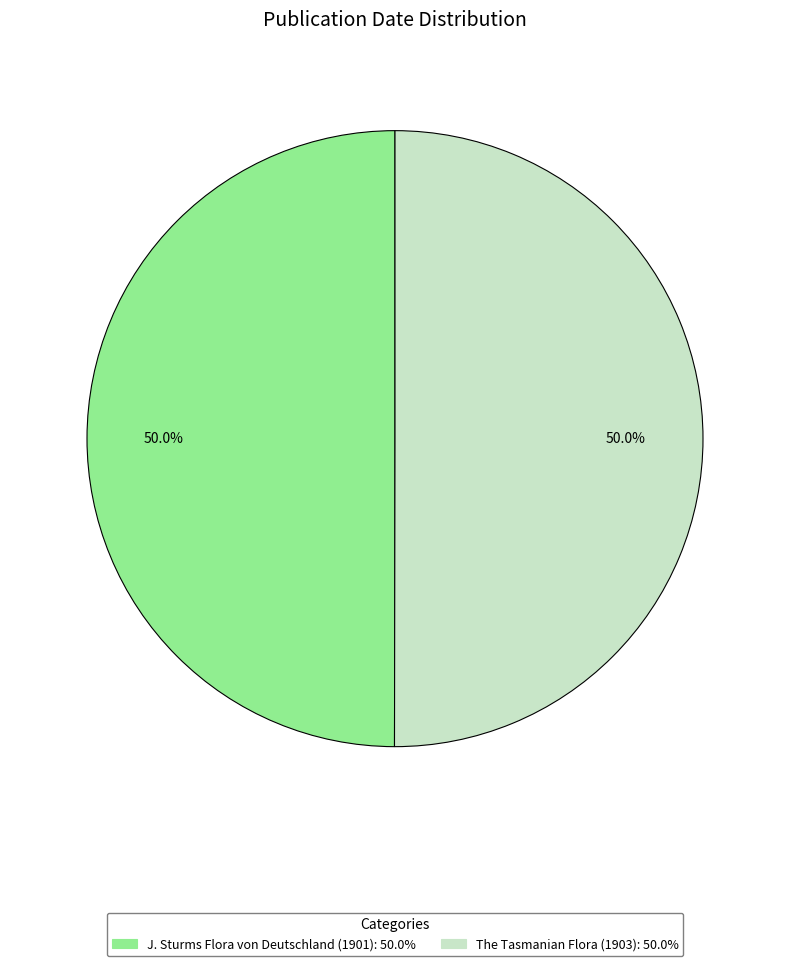

What is the total percentage of J. Sturms Flora von Deutschland (1901) and The Tasmanian Flora (1903)?

100.0%